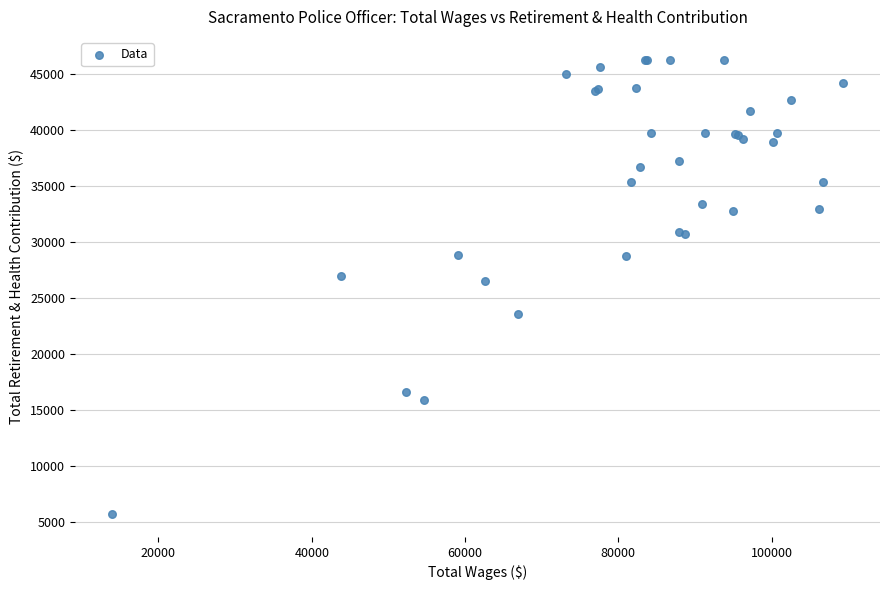

What Y value in the scatter plot is closest to 25984?

26494